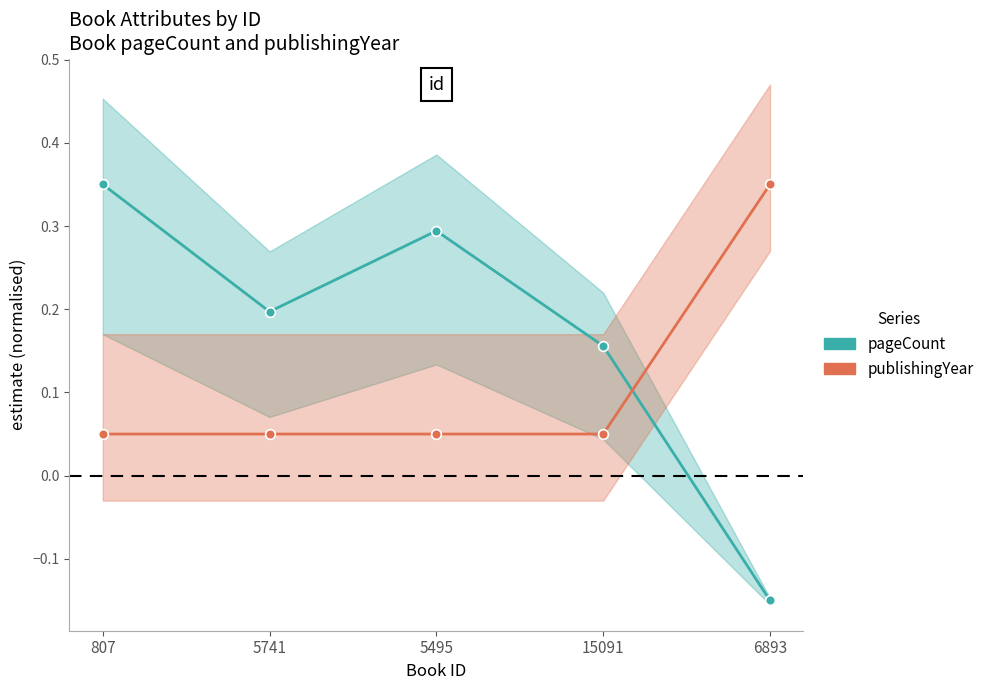

What is the label of the 2nd point from the right?

15091